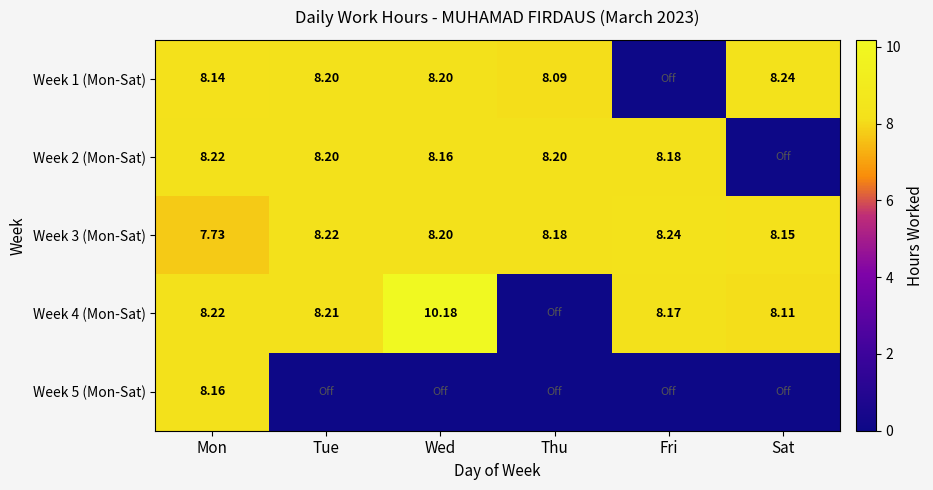

Rank the series at Fri from highest to lowest value.

Week 3 (Mon-Sat), Week 2 (Mon-Sat), Week 4 (Mon-Sat), Week 1 (Mon-Sat), Week 5 (Mon-Sat)